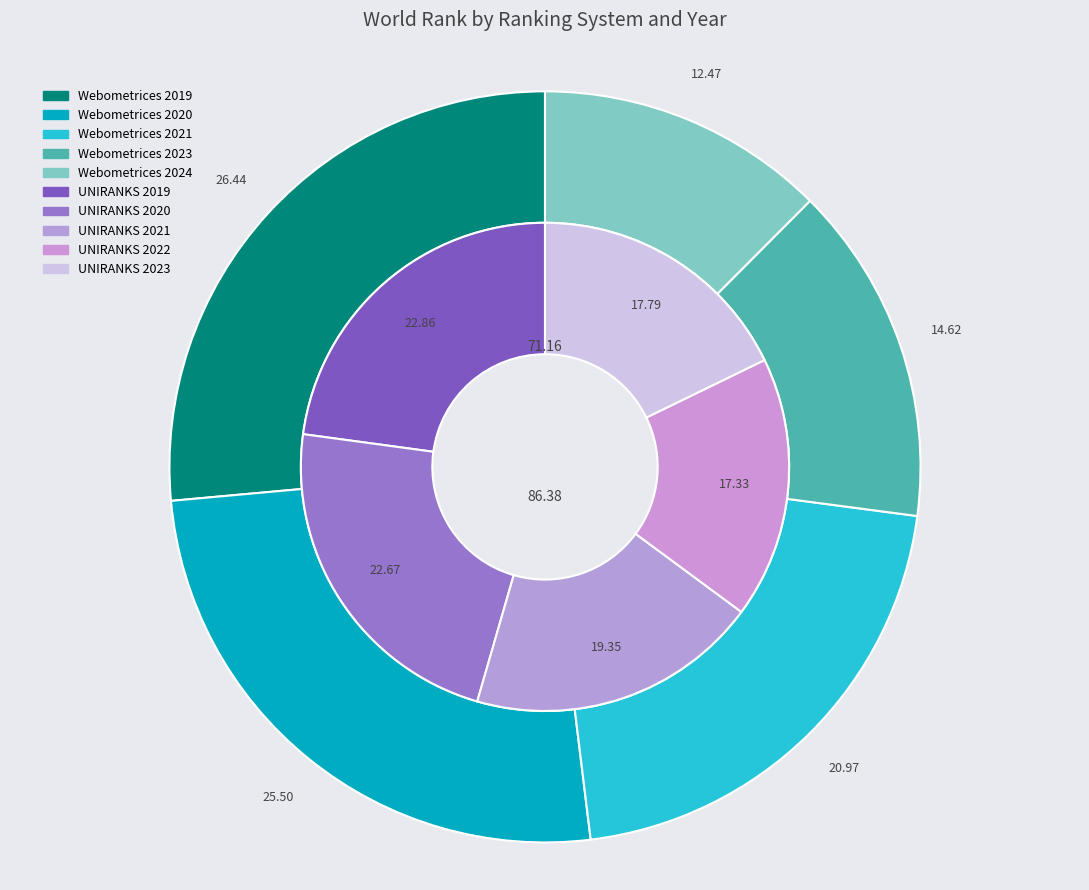

What percentage is the 2024 slice, to the nearest percent?

12%